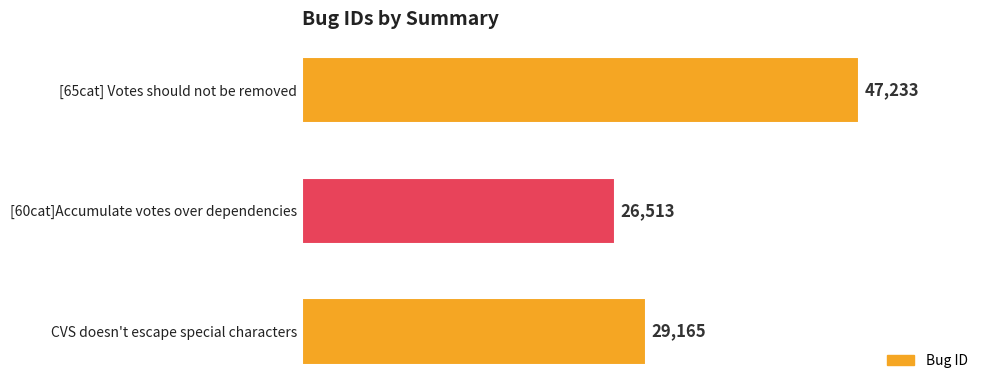

How many bars are there in total?

3